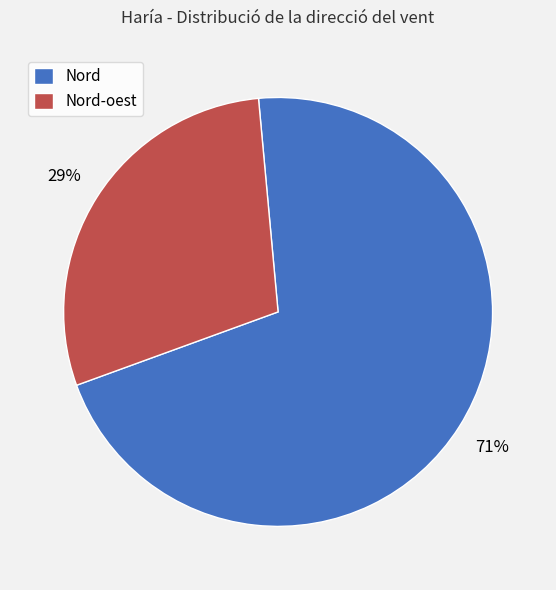

Is Nord the majority of the pie?

Yes